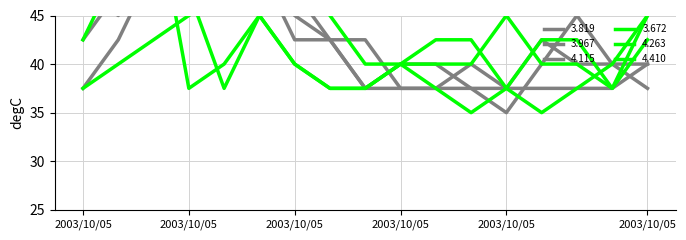

What is the minimum value shown in the chart?

35.0